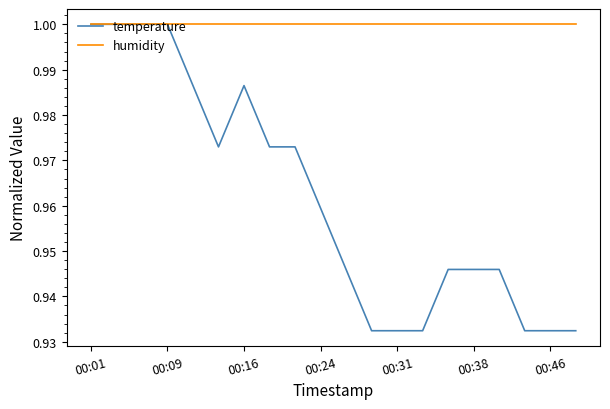

Rank the series by their average value, from lowest to highest.

temperature, humidity